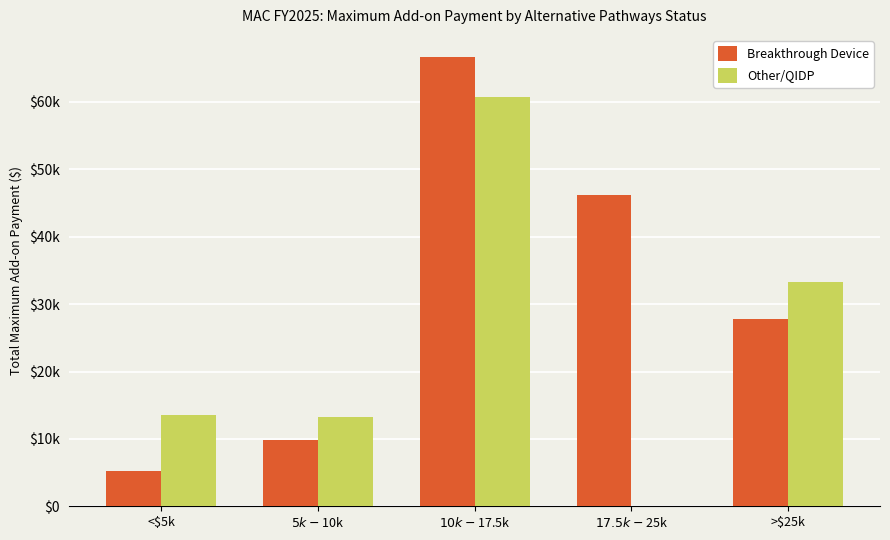

Reading right to left, extract all data points from this chart.

Breakthrough Device: >$25k=27807.0	$17.5k-$25k=46150.0	$10k-$17.5k=66625.0	$5k-$10k=9828.0	<$5k=5187.6
Other/QIDP: >$25k=33236.4	$17.5k-$25k=0.0	$10k-$17.5k=60744.2	$5k-$10k=13293.3	<$5k=13568.6